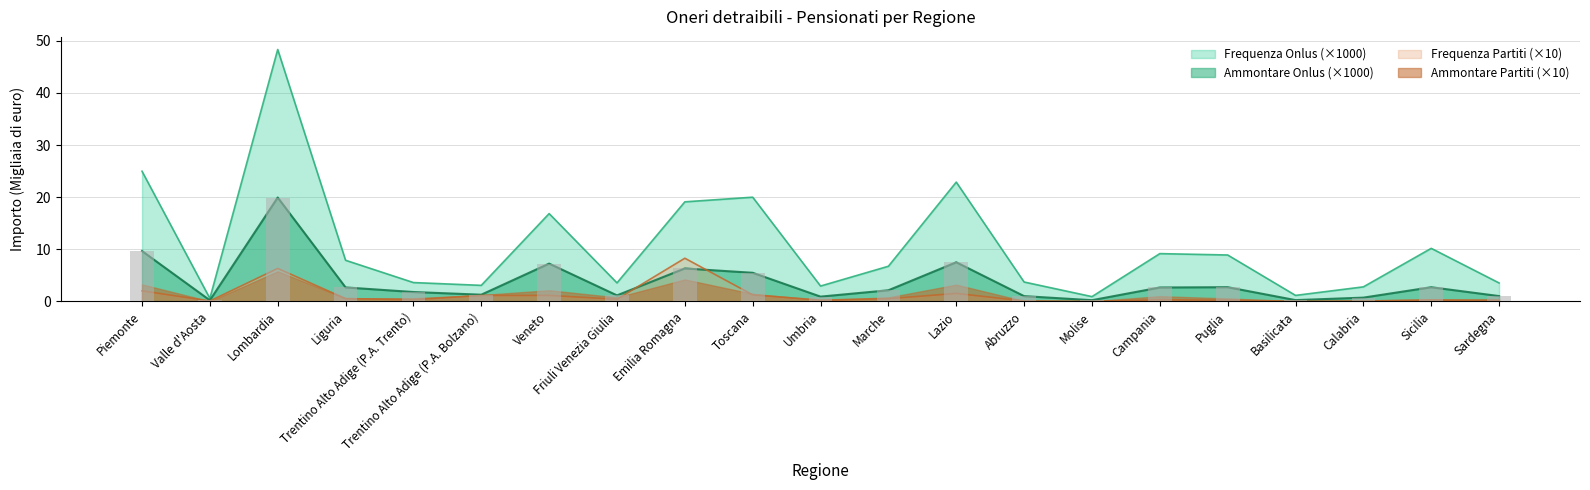

Is it true that Frequenza Onlus equals 3.0 at Umbria?

True